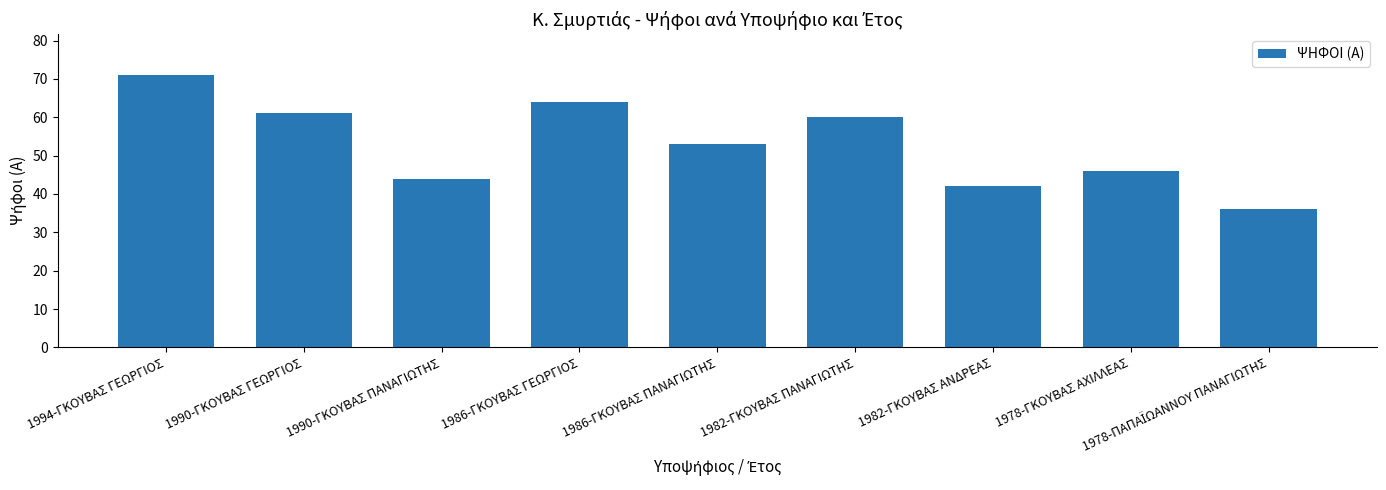

Where is the data nearest to the value 53?

1986-ΓΚΟΥΒΑΣ ΠΑΝΑΓΙΩΤΗΣ